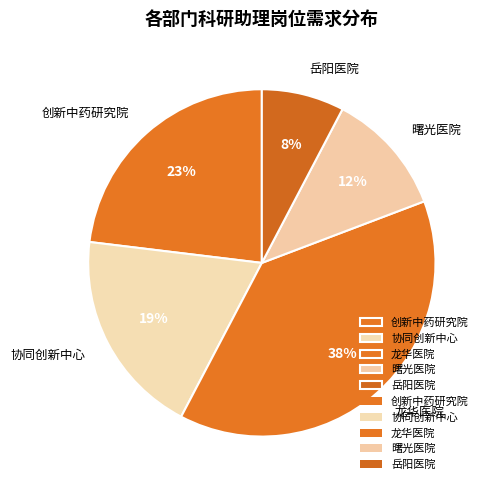

Is it true that 曙光医院 is 12% of the pie?

True